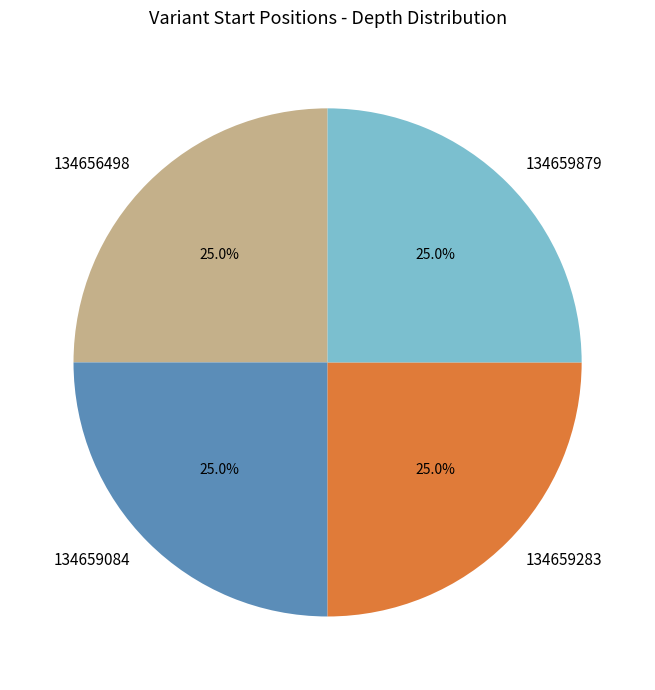

What percentage do 134656498 and 134659879 together represent?

50.0%